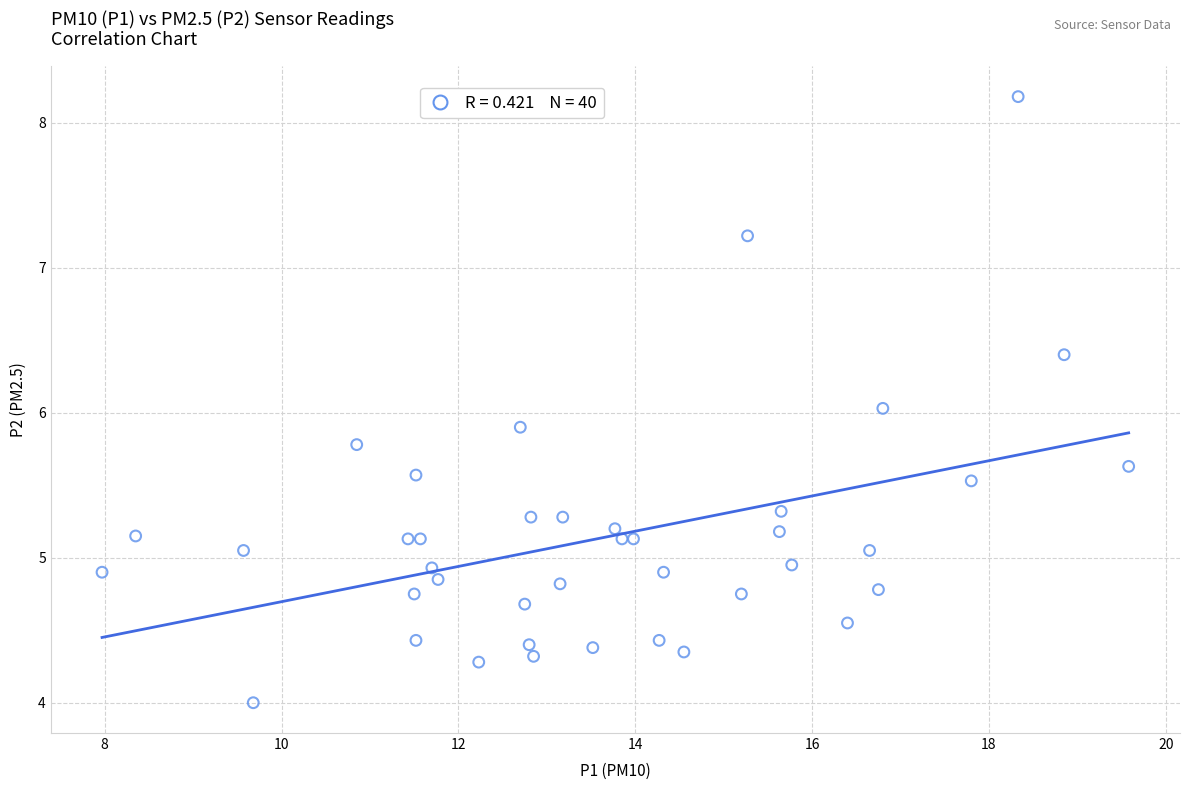

What is the range of X values (max minus min)?

11.6